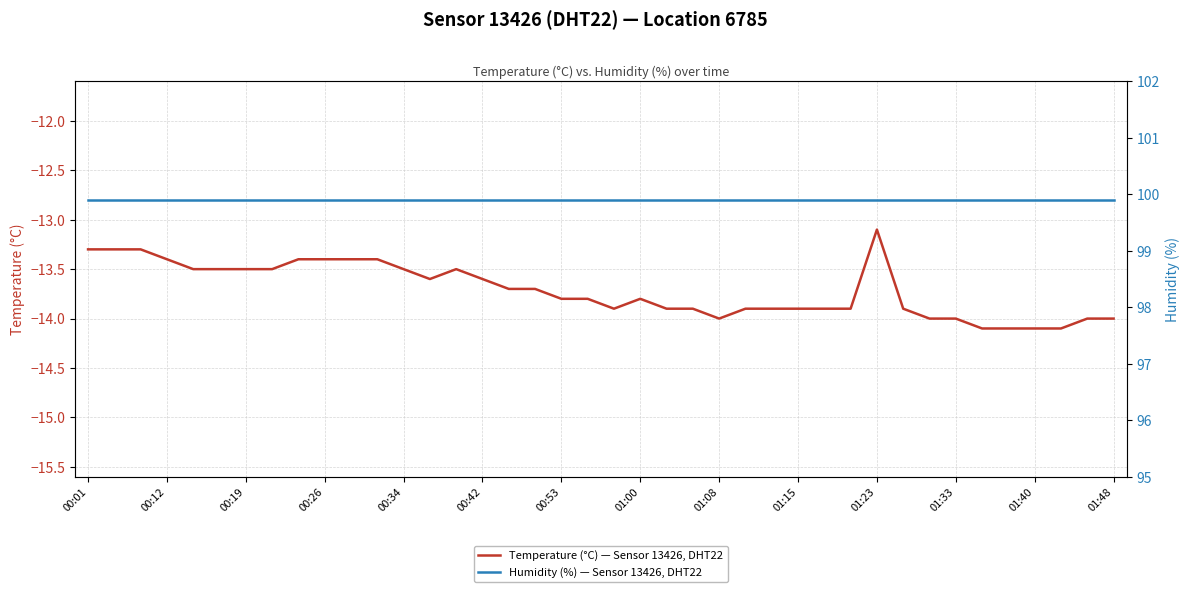

At which label is Temperature (°C) — Sensor 13426, DHT22 closest to -13?

01:23